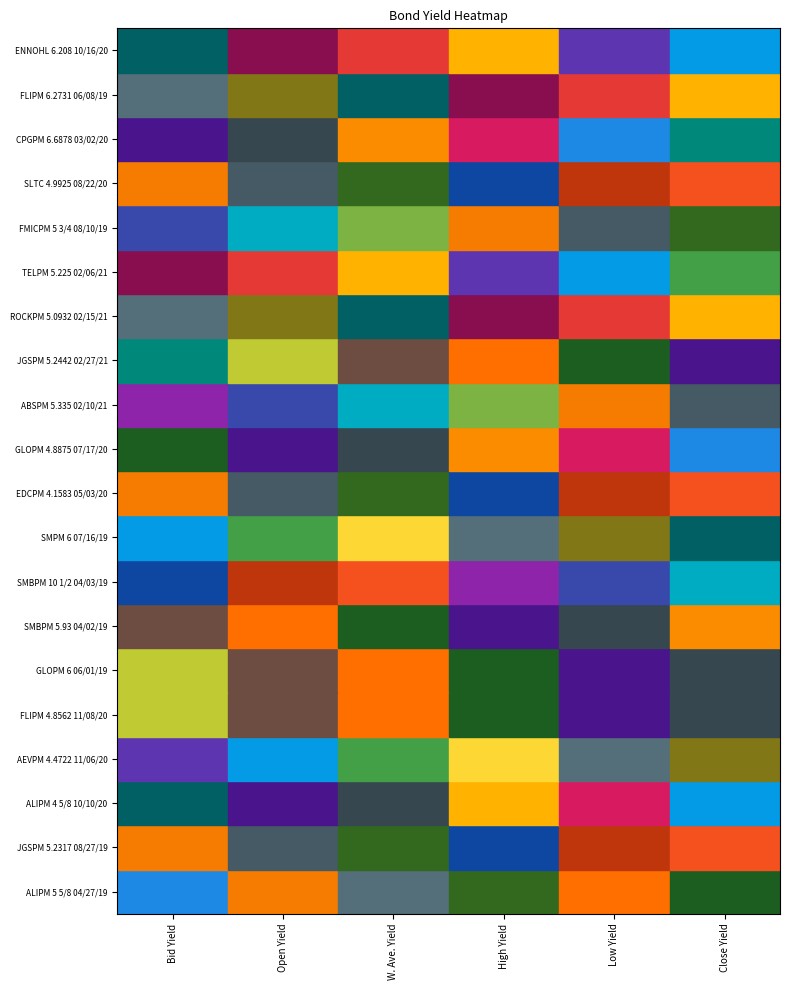

Reading right to left, transcribe all the data shown in this chart.

ALIPM 5 5/8 04/27/19: Close Yield=6.3	Low Yield=6.3	High Yield=7.2	W. Ave. Yield=7.0	Open Yield=7.2	Bid Yield=6.3
JGSPM 5.2317 08/27/19: Close Yield=6.4	Low Yield=6.4	High Yield=6.4	W. Ave. Yield=6.4	Open Yield=6.4	Bid Yield=6.4
ALIPM 4 5/8 10/10/20: Close Yield=6.6	Low Yield=6.5	High Yield=6.6	W. Ave. Yield=6.5	Open Yield=6.5	Bid Yield=6.6
AEVPM 4.4722 11/06/20: Close Yield=7.4	Low Yield=7.4	High Yield=7.4	W. Ave. Yield=7.4	Open Yield=7.4	Bid Yield=7.4
FLIPM 4.8562 11/08/20: Close Yield=7.5	Low Yield=7.5	High Yield=7.5	W. Ave. Yield=7.5	Open Yield=7.5	Bid Yield=7.5
GLOPM 6 06/01/19: Close Yield=6.4	Low Yield=6.4	High Yield=6.4	W. Ave. Yield=6.4	Open Yield=6.4	Bid Yield=6.4
SMBPM 5.93 04/02/19: Close Yield=5.8	Low Yield=5.8	High Yield=5.8	W. Ave. Yield=5.8	Open Yield=5.8	Bid Yield=5.8
SMBPM 10 1/2 04/03/19: Close Yield=6.0	Low Yield=6.0	High Yield=6.0	W. Ave. Yield=6.0	Open Yield=6.0	Bid Yield=6.0
SMPM 6 07/16/19: Close Yield=7.1	Low Yield=7.1	High Yield=7.1	W. Ave. Yield=7.1	Open Yield=7.1	Bid Yield=7.1
EDCPM 4.1583 05/03/20: Close Yield=7.1	Low Yield=7.1	High Yield=7.1	W. Ave. Yield=7.1	Open Yield=7.1	Bid Yield=7.1
GLOPM 4.8875 07/17/20: Close Yield=7.1	Low Yield=7.1	High Yield=7.1	W. Ave. Yield=7.1	Open Yield=7.1	Bid Yield=7.1
ABSPM 5.335 02/10/21: Close Yield=7.7	Low Yield=7.7	High Yield=7.7	W. Ave. Yield=7.7	Open Yield=7.7	Bid Yield=7.7
JGSPM 5.2442 02/27/21: Close Yield=7.7	Low Yield=7.7	High Yield=7.7	W. Ave. Yield=7.7	Open Yield=7.7	Bid Yield=7.7
ROCKPM 5.0932 02/15/21: Close Yield=7.7	Low Yield=7.7	High Yield=7.7	W. Ave. Yield=7.7	Open Yield=7.7	Bid Yield=7.7
TELPM 5.225 02/06/21: Close Yield=8.0	Low Yield=8.0	High Yield=8.0	W. Ave. Yield=8.0	Open Yield=8.0	Bid Yield=8.0
FMICPM 5 3/4 08/10/19: Close Yield=8.5	Low Yield=8.5	High Yield=8.5	W. Ave. Yield=8.5	Open Yield=8.5	Bid Yield=8.5
SLTC 4.9925 08/22/20: Close Yield=8.8	Low Yield=8.8	High Yield=8.8	W. Ave. Yield=8.8	Open Yield=8.8	Bid Yield=8.8
CPGPM 6.6878 03/02/20: Close Yield=9.2	Low Yield=9.2	High Yield=9.2	W. Ave. Yield=9.2	Open Yield=9.2	Bid Yield=9.2
FLIPM 6.2731 06/08/19: Close Yield=7.0	Low Yield=7.0	High Yield=7.0	W. Ave. Yield=7.0	Open Yield=7.0	Bid Yield=7.0
ENNOHL 6.208 10/16/20: Close Yield=6.8	Low Yield=6.8	High Yield=6.8	W. Ave. Yield=6.8	Open Yield=6.8	Bid Yield=6.8